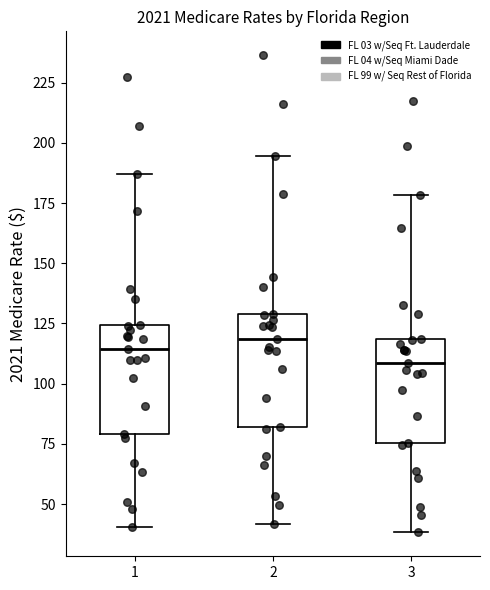

Which box has the lowest median line?

3